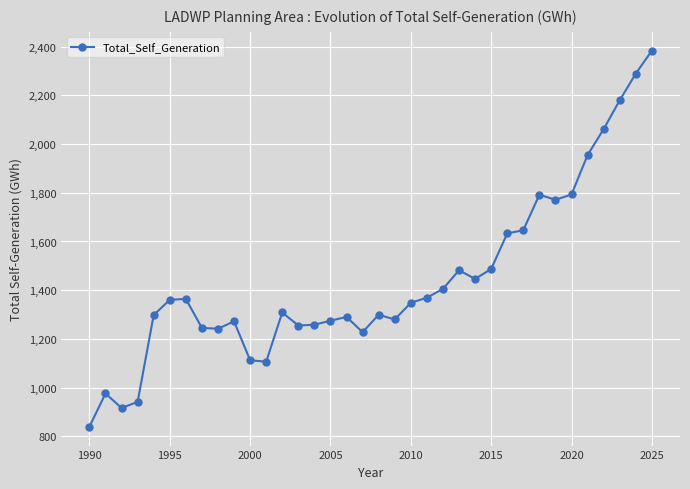

What is the difference between the second highest and minimum values?

1450.9